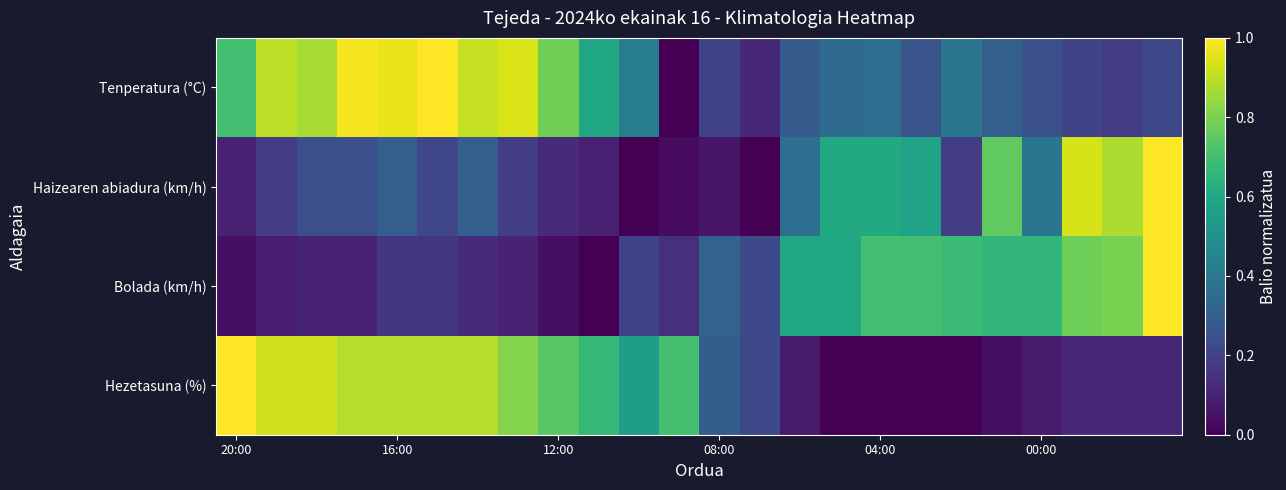

Rank the series by their average value, from lowest to highest.

Haizearen abiadura (km/h), Bolada (km/h), Hezetasuna (%), Tenperatura (°C)